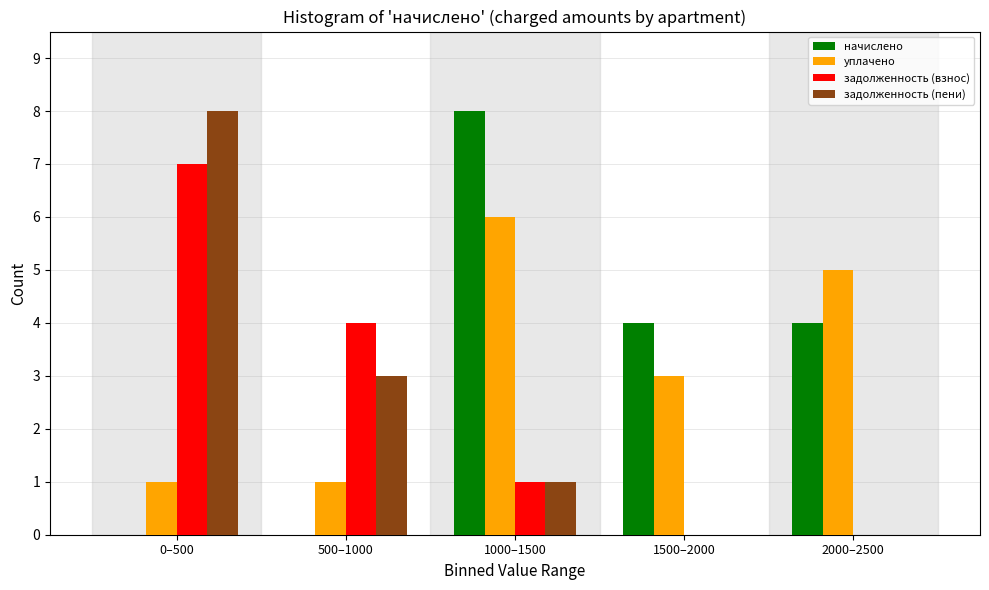

Reading right to left, list all the values displayed in this chart.

начислено: 2000–2500=4	1500–2000=4	1000–1500=8	500–1000=0	0–500=0
уплачено: 2000–2500=5	1500–2000=3	1000–1500=6	500–1000=1	0–500=1
задолженность (взнос): 2000–2500=0	1500–2000=0	1000–1500=1	500–1000=4	0–500=7
задолженность (пени): 2000–2500=0	1500–2000=0	1000–1500=1	500–1000=3	0–500=8